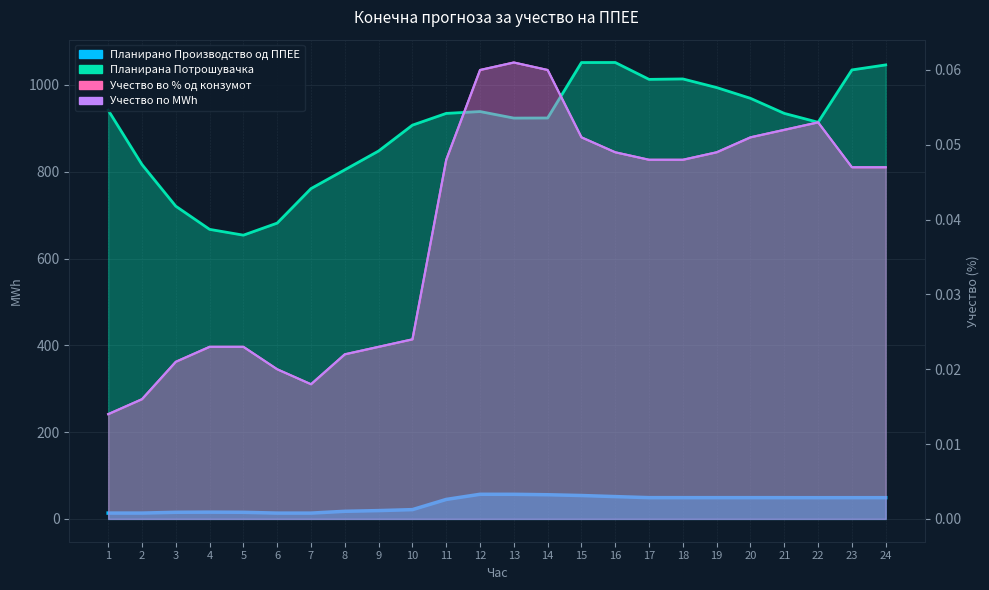

True or false: Планирано Производство од ППЕЕ has more than 2 interior local peaks.

True